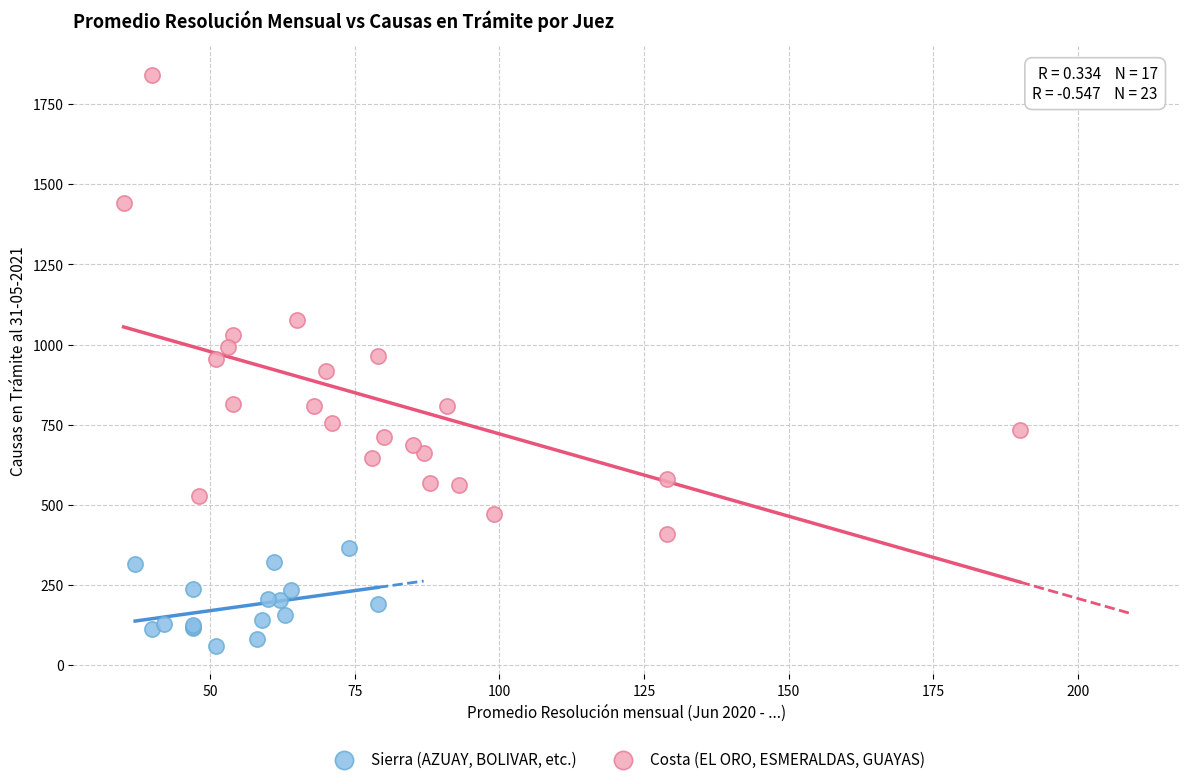

Which series contains the lowest Y value?

Sierra (AZUAY, BOLIVAR, etc.)